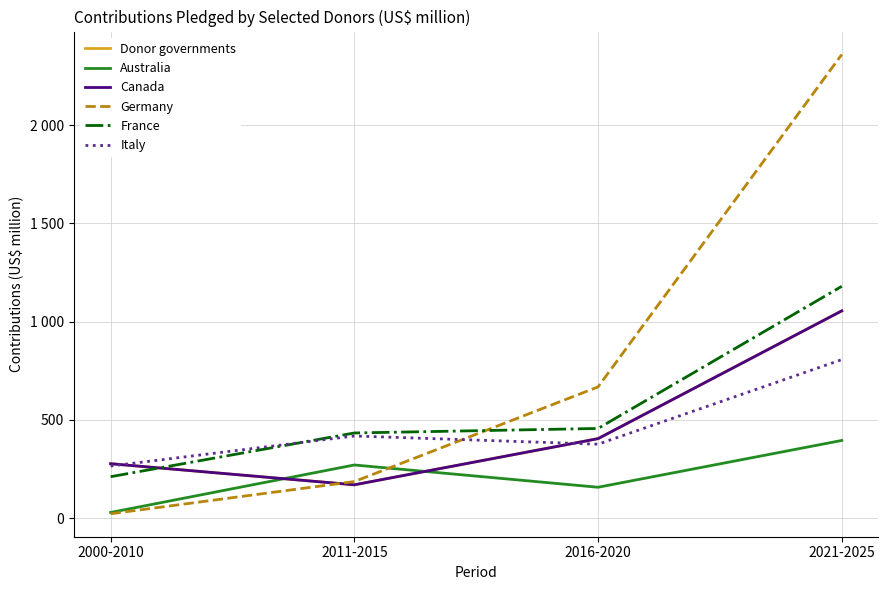

Where do Canada and France first cross each other?

2000-2010 and 2011-2015